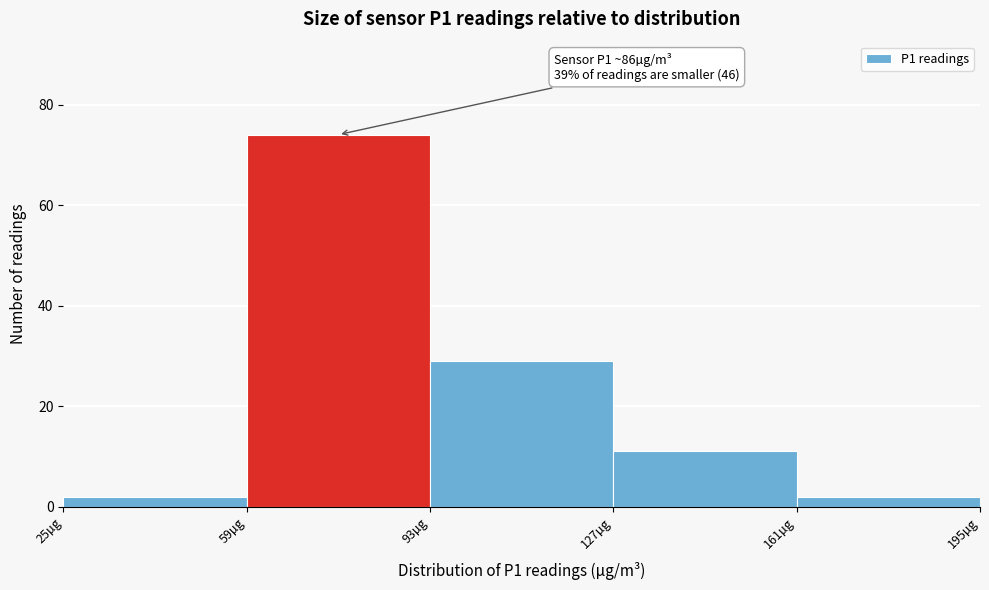

Over which range of the x-axis is the bar tallest?

59 to 93